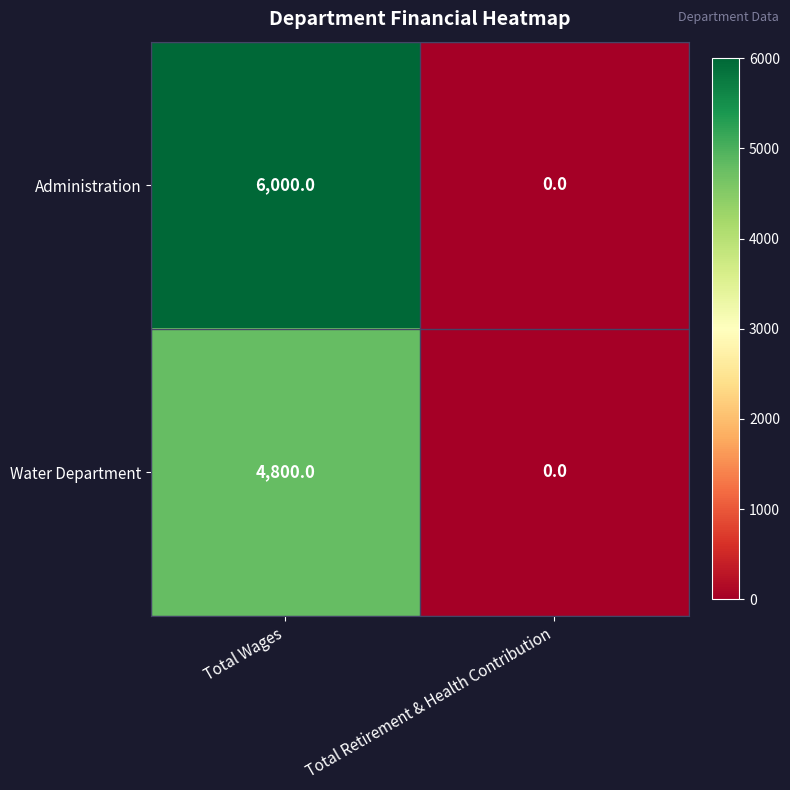

What is the approximate value of Administration at Total Wages, to the nearest 100?

6000